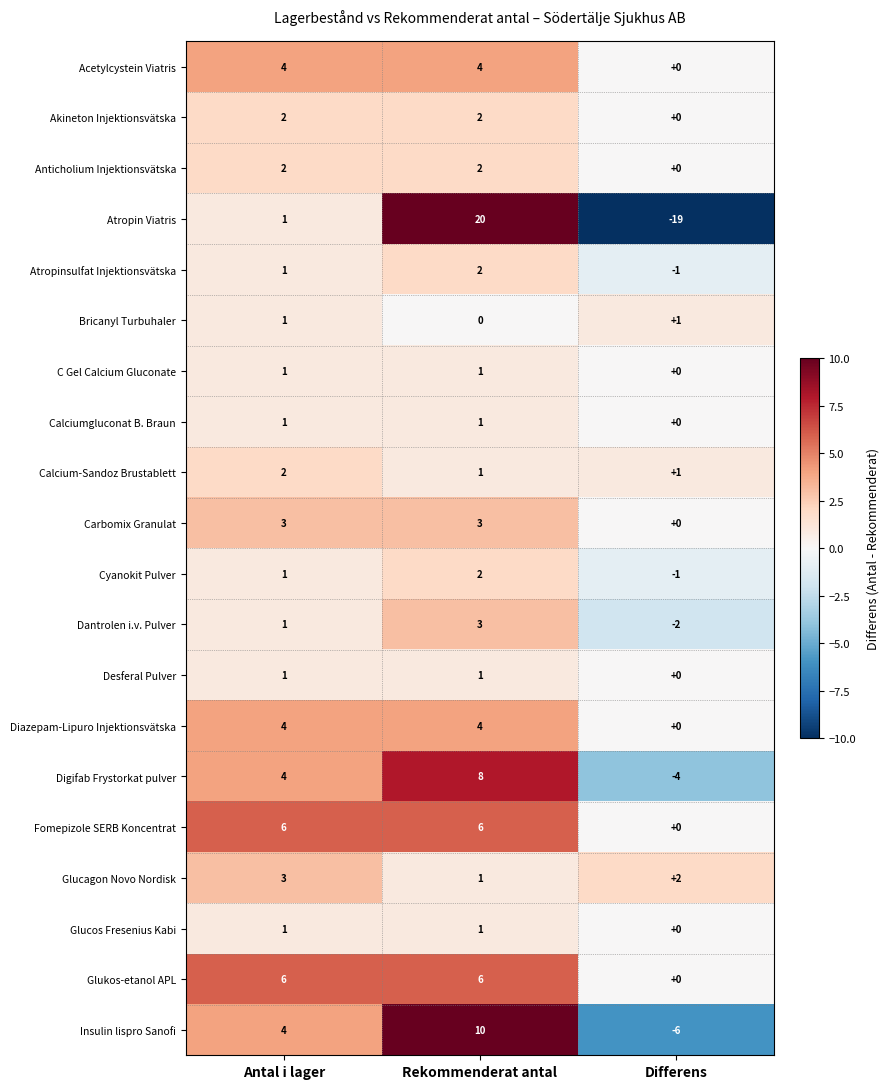

What is the smallest value displayed?

-19